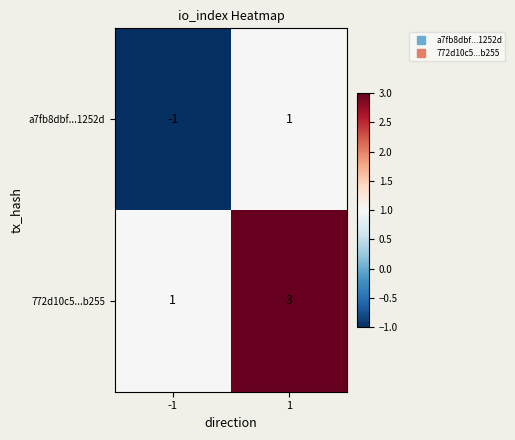

The 772d10c5...b255 series shows 5 at 1. True or false?

False